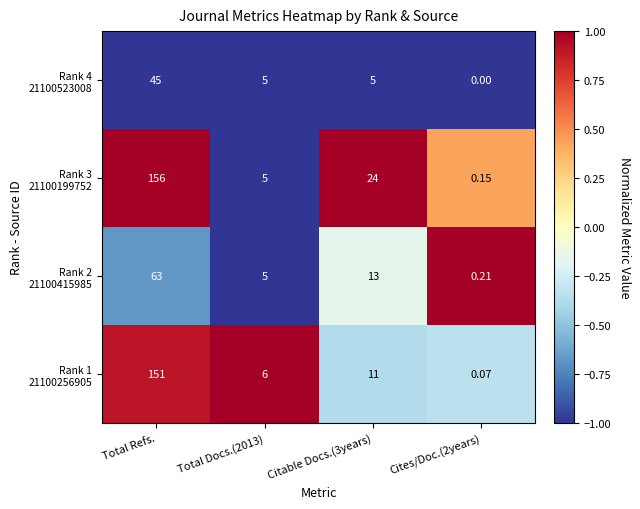

How many data points does each series have?

4